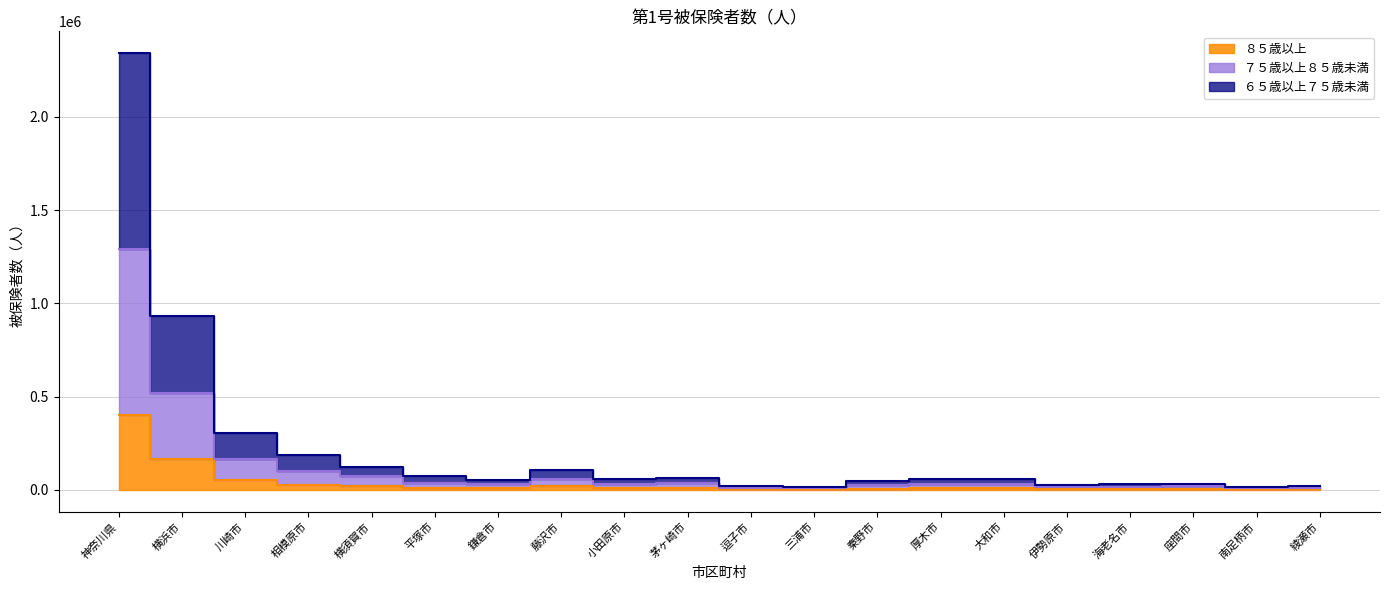

What is the spread (max minus min) of values at 三浦市?

13356